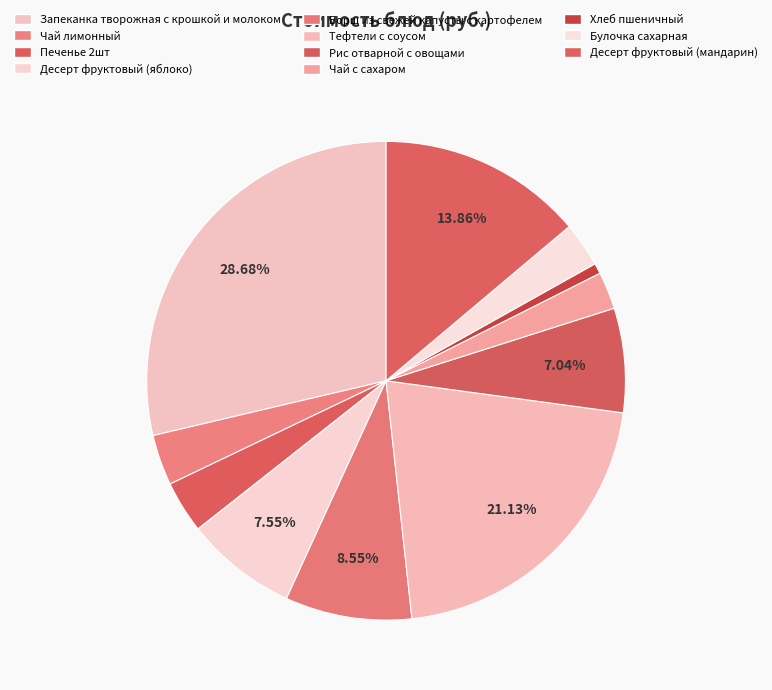

What percentage is the Десерт фруктовый (яблоко) slice, to the nearest percent?

8%